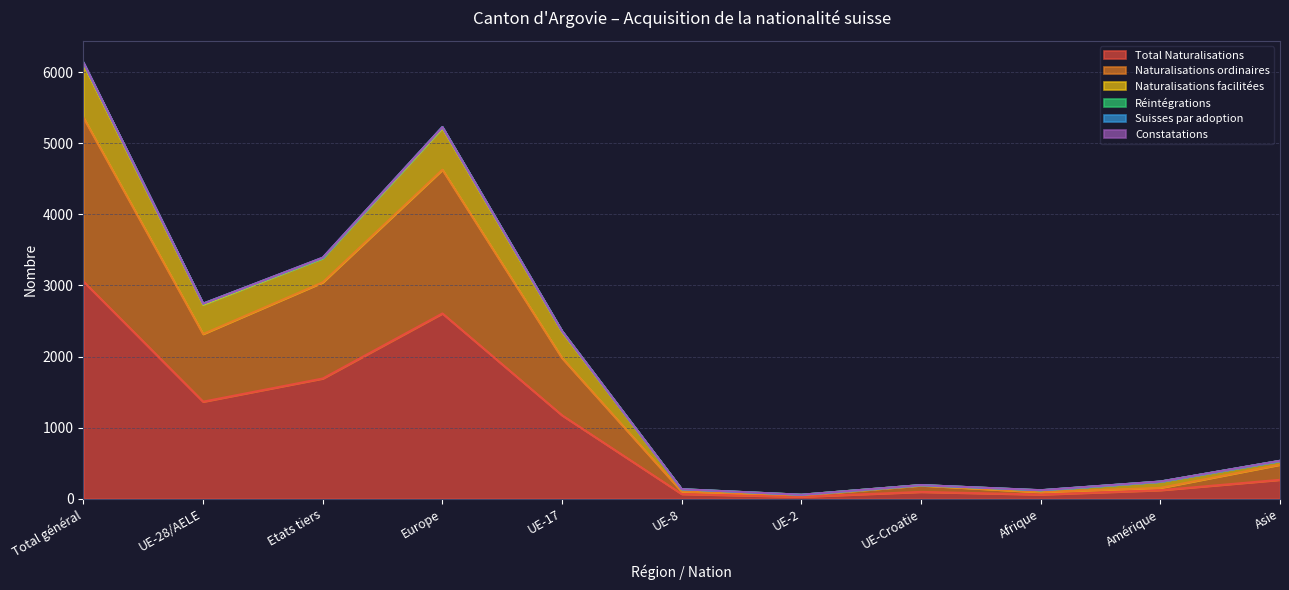

Rank the categories by Naturalisations ordinaires value from lowest to highest.

UE-2, Afrique, UE-8, Amérique, UE-Croatie, Asie, UE-17, UE-28/AELE, Etats tiers, Europe, Total général